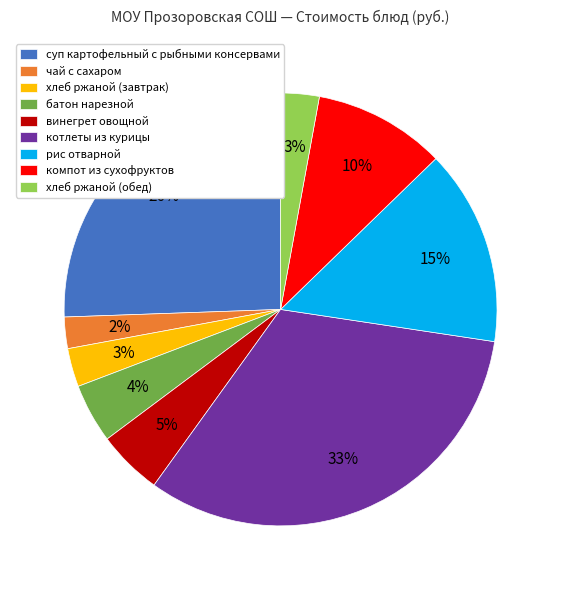

Which slice is the smallest?

чай с сахаром